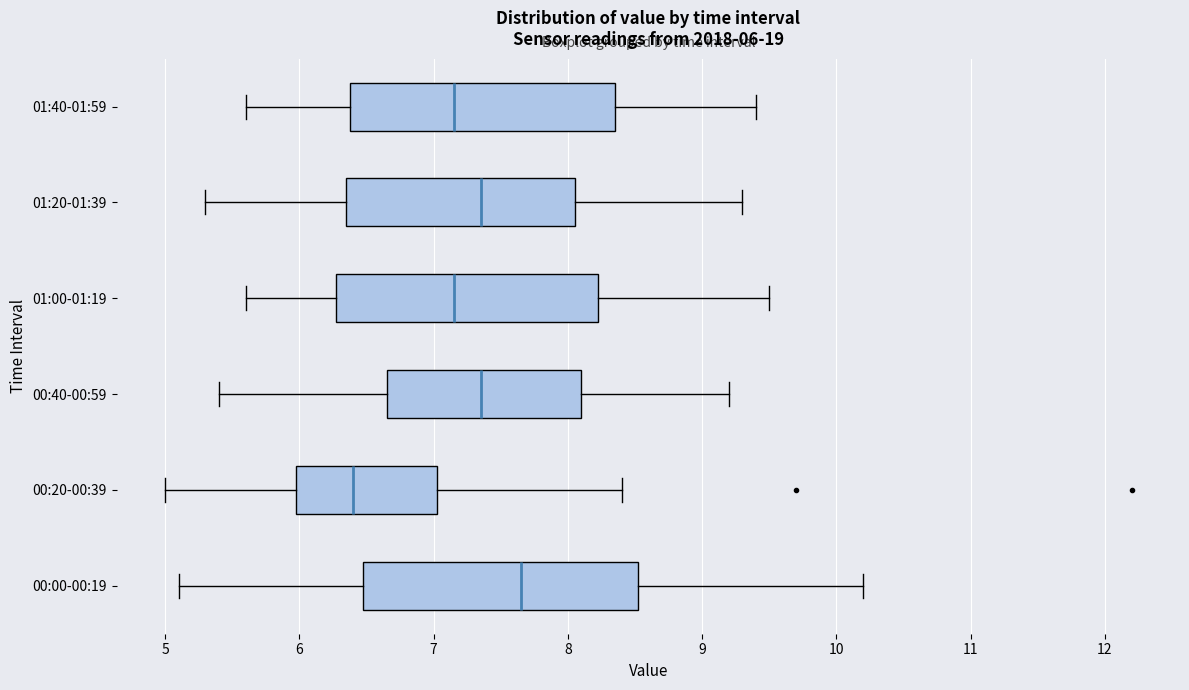

Which box has the furthest to the right median line?

00:00-00:19